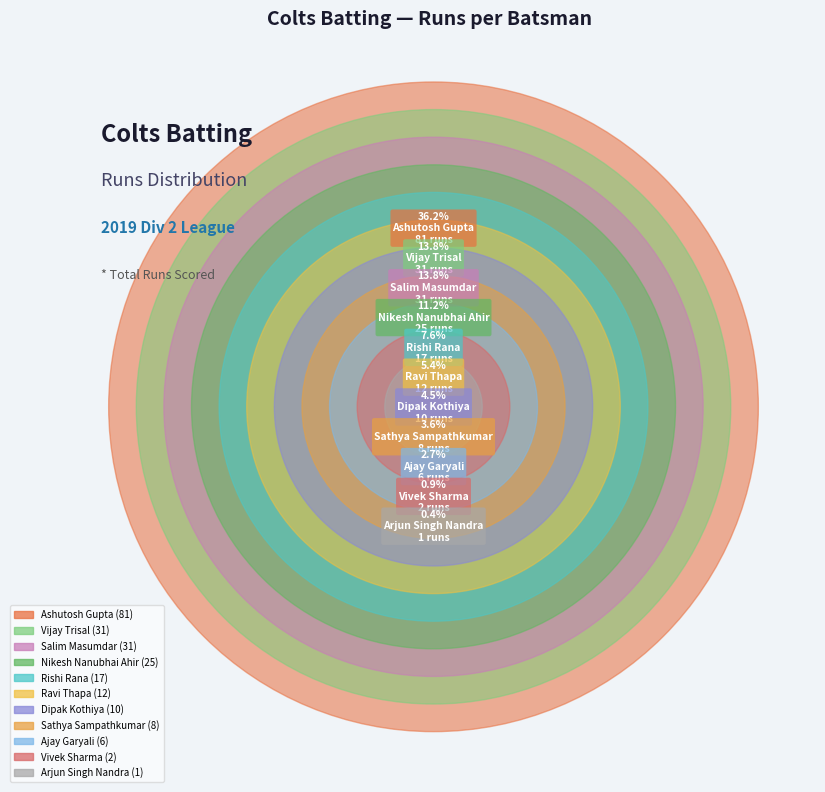

How many slices are in this pie chart?

11